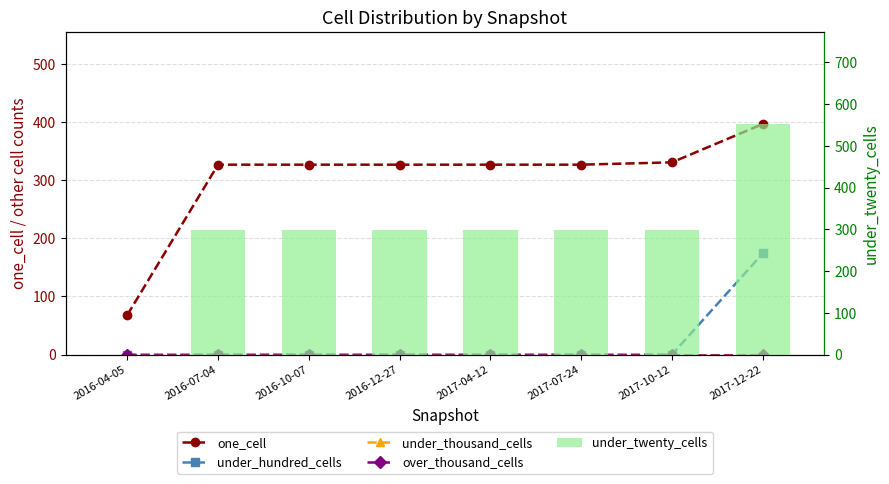

Which label corresponds to the smallest value in the chart?

2016-04-05